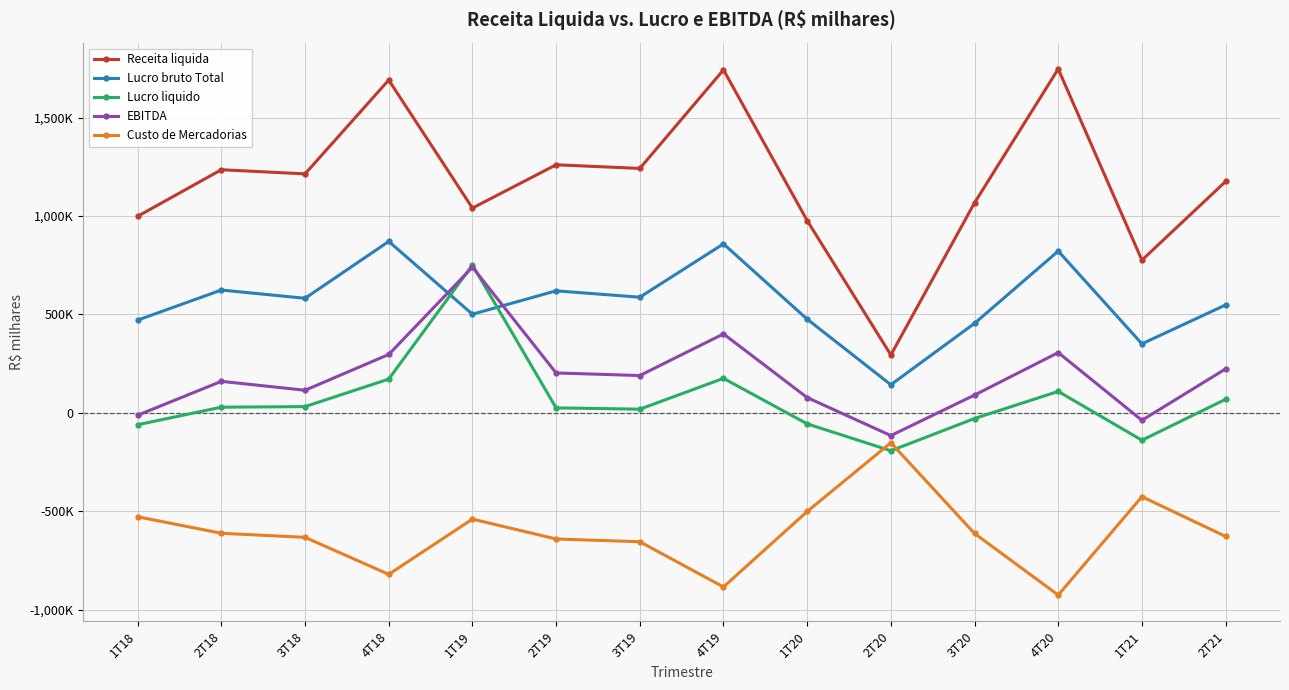

What are all the series names shown in the legend?

Receita liquida, Lucro bruto Total, Lucro liquido, EBITDA, Custo de Mercadorias